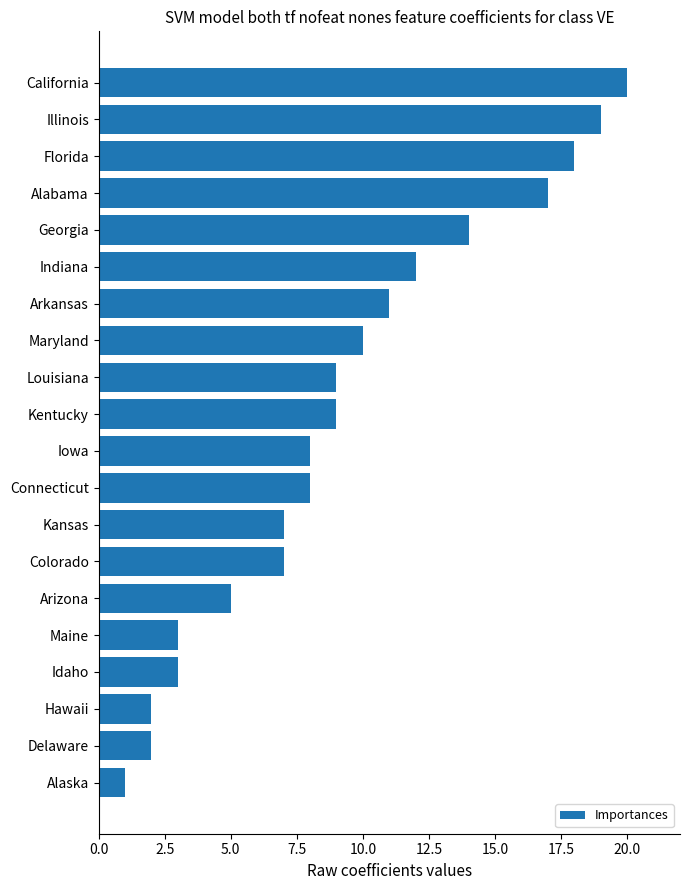

Between Maryland and Kansas, which is larger?

Maryland